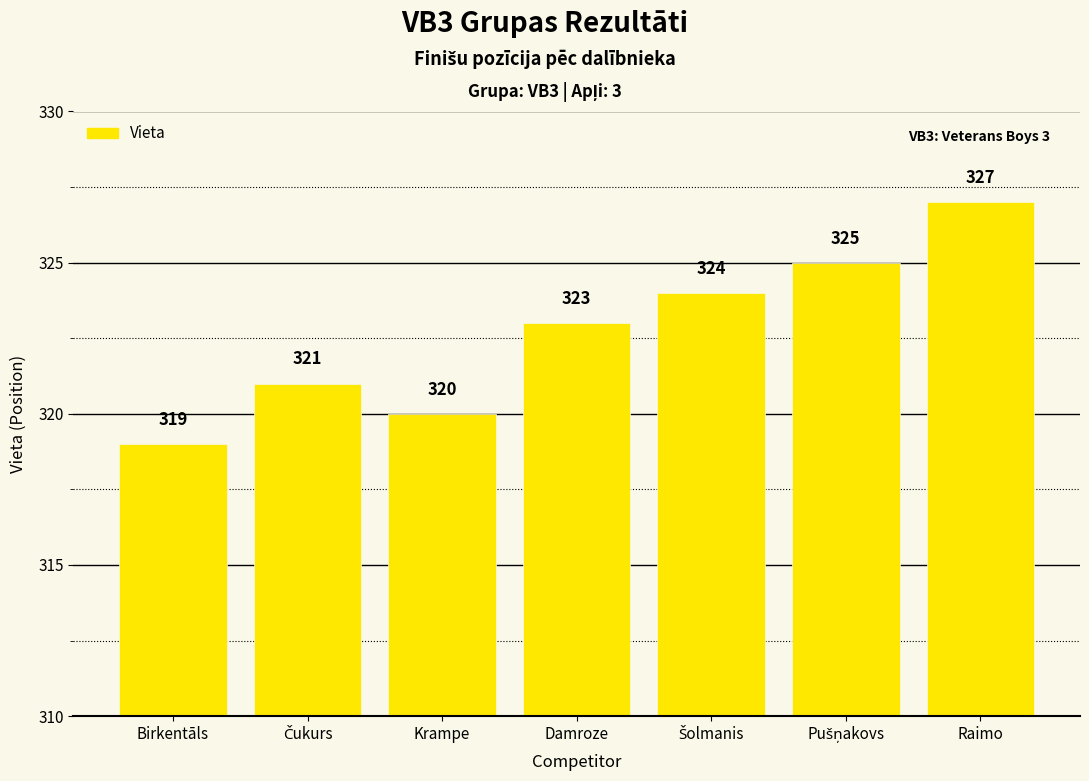

How many values are between 320 and 325?

5